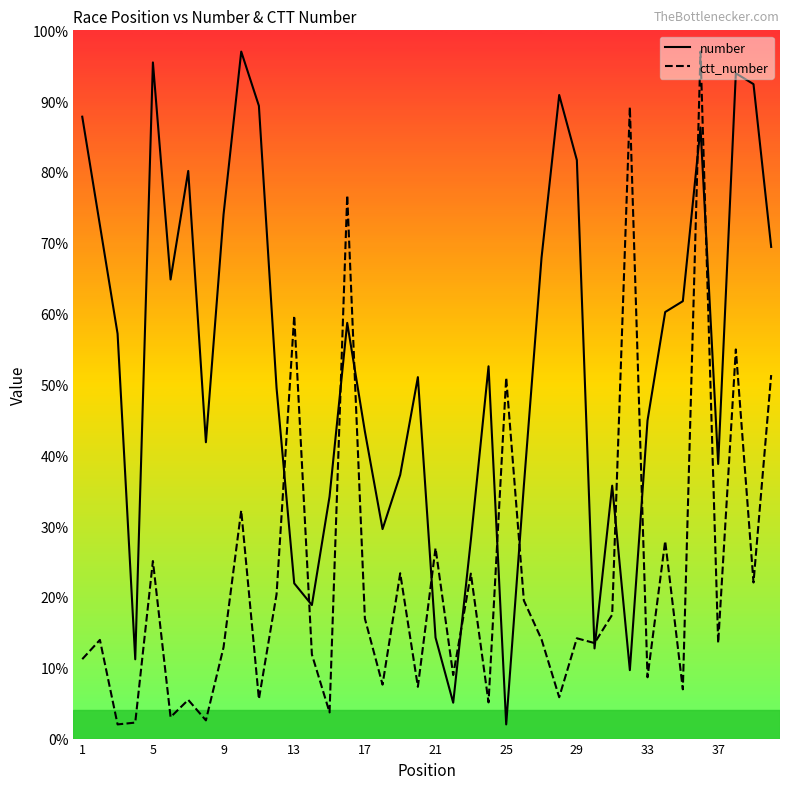

At how many categories does at least one series exceed 59?

20